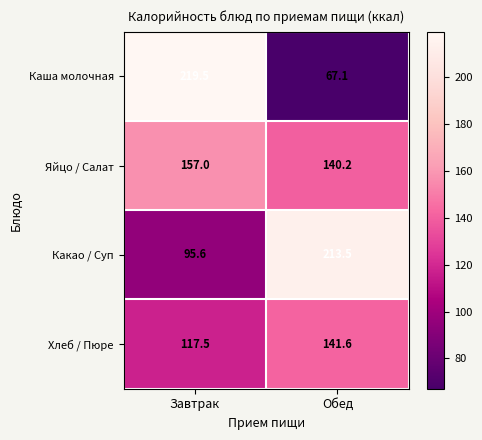

Rank the series by their maximum value, from lowest to highest.

Хлеб / Пюре, Яйцо / Салат, Какао / Суп, Каша молочная